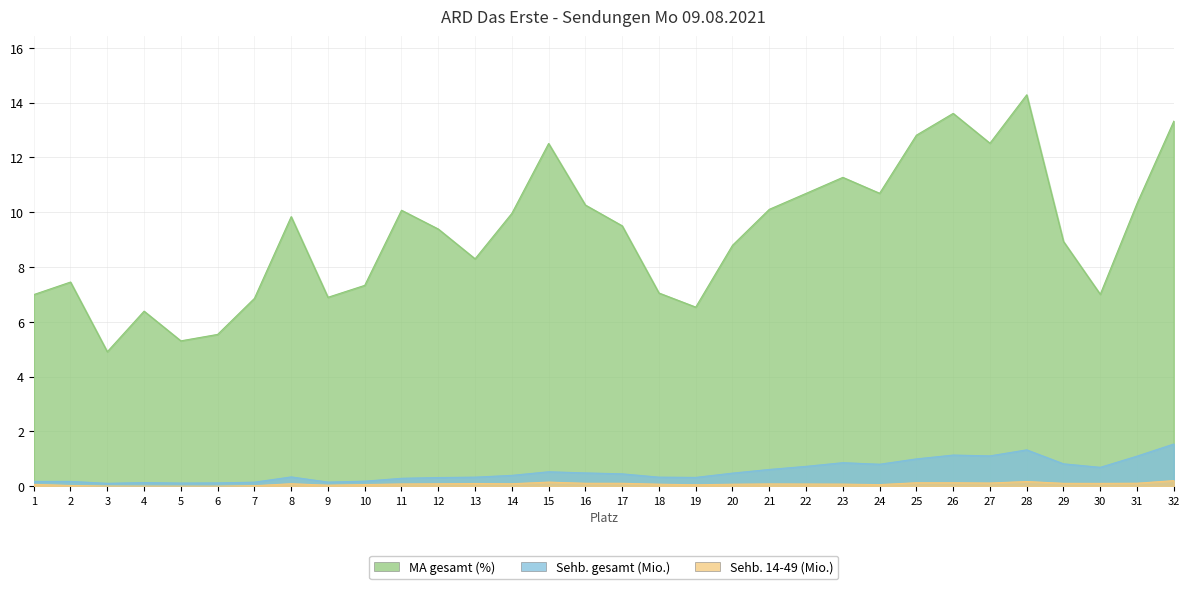

Rank the categories by Sehb. 14-49 (Mio.) value from highest to lowest.

32, 28, 15, 26, 25, 27, 31, 16, 17, 29, 30, 13, 14, 8, 12, 21, 11, 22, 23, 18, 20, 1, 10, 24, 19, 9, 2, 7, 3, 4, 5, 6